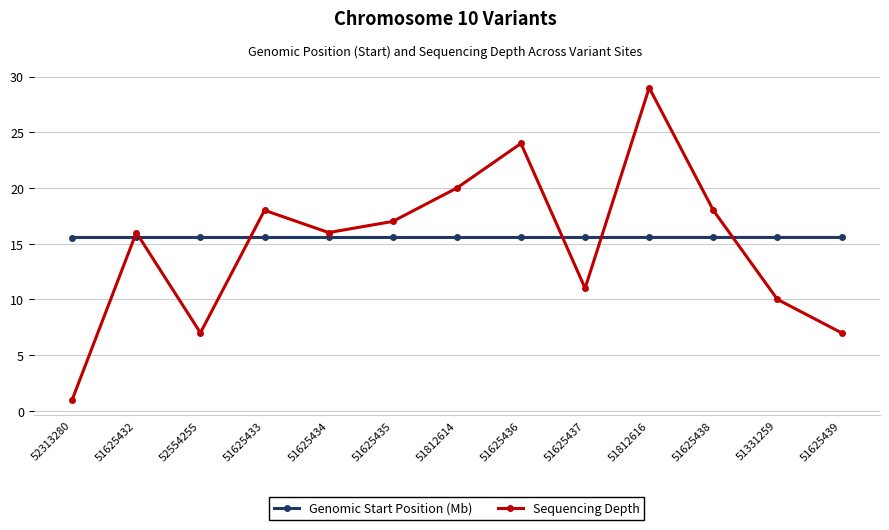

Rank the series by their maximum value, from highest to lowest.

Sequencing Depth, Genomic Start Position (Mb)